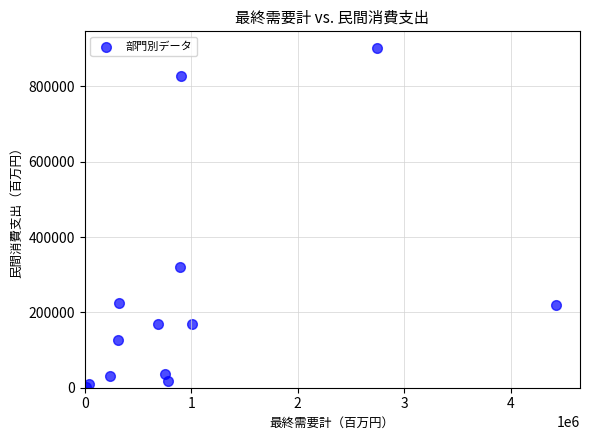

What Y value in the scatter plot is closest to 451107?

319410.4